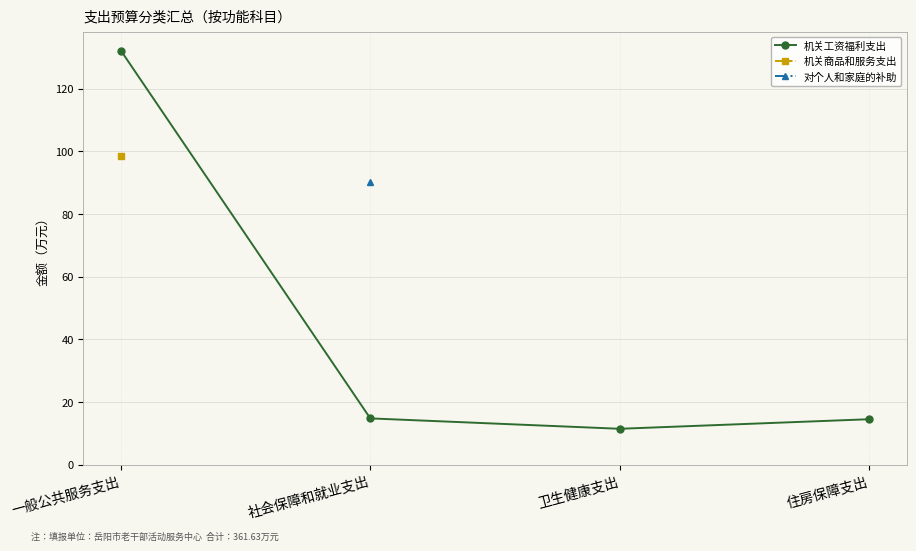

What is the label of the 3rd point from the left?

卫生健康支出